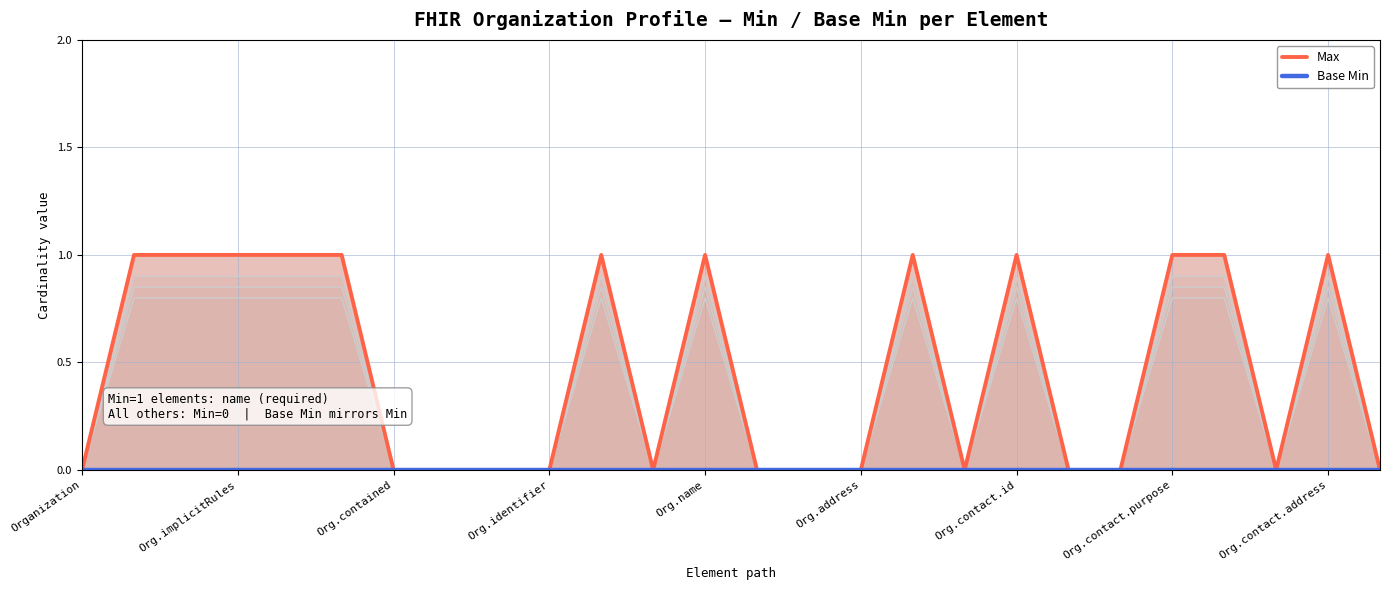

True or false: Base Min and Max intersect in this chart.

False